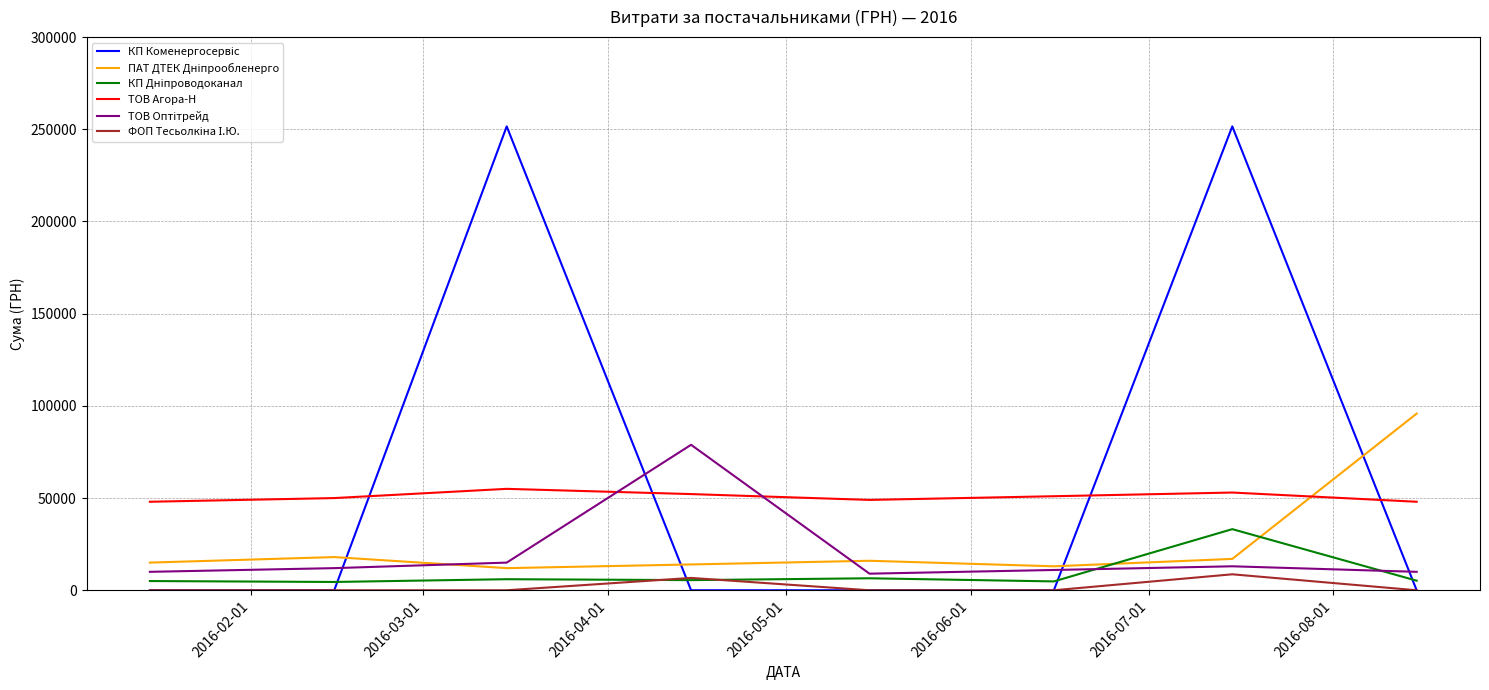

What is the greatest value displayed?

251569.3